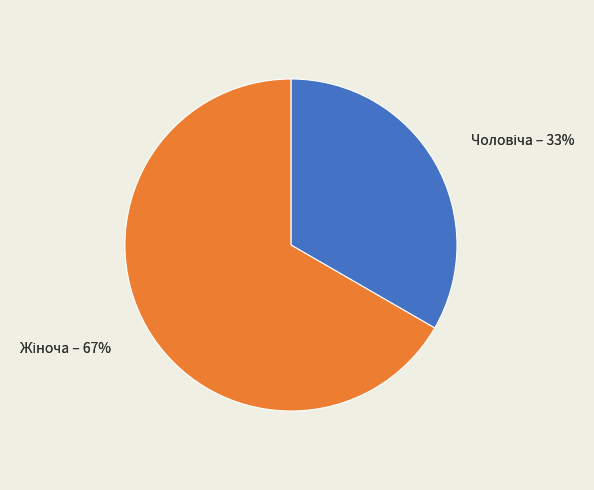

To the nearest percent, what percentage of the pie is Чоловіча?

33%